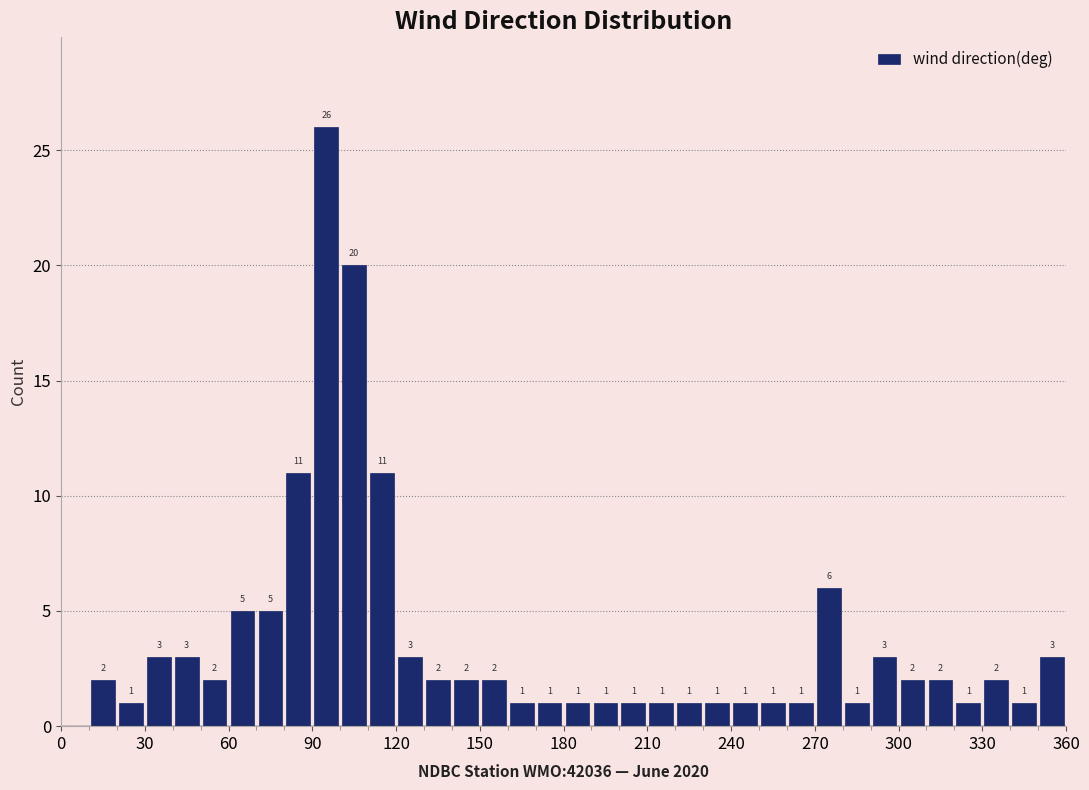

Around what value on the x-axis is the tallest bar? Give the approximate position of its centre, as read against the axis.

95